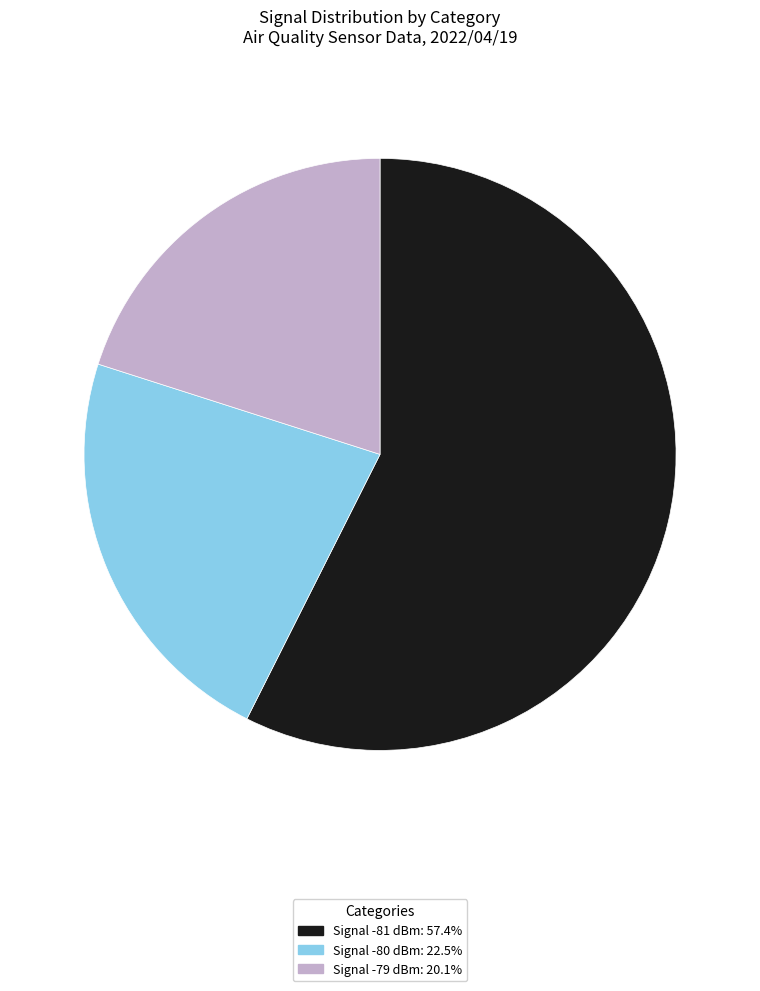

Is there any slice that represents more than half of the pie?

Yes